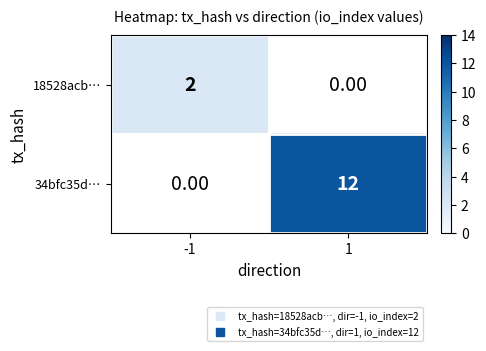

Which label corresponds to the smallest value in the chart?

-1